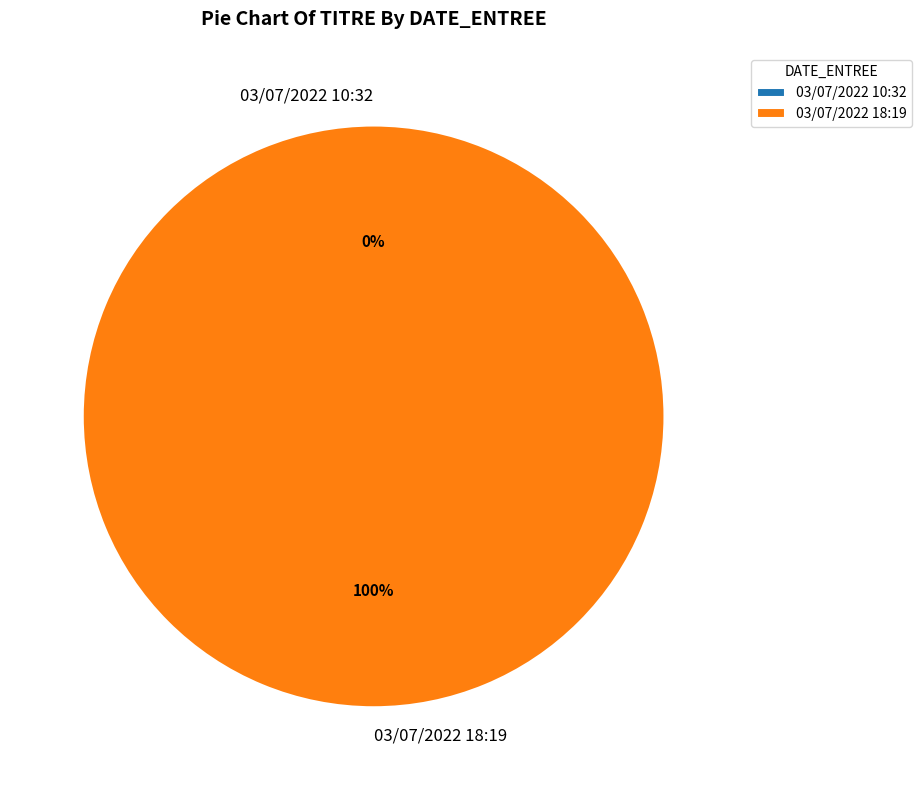

Is there a majority slice in this chart?

Yes